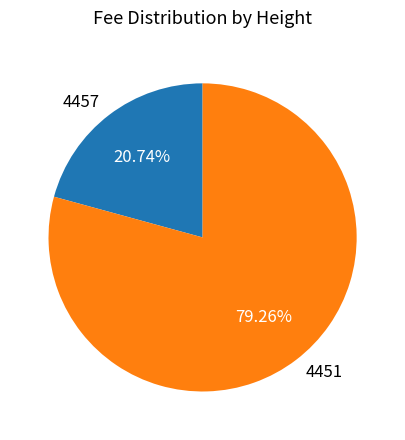

True or false: 4457 accounts for 28% of the total.

False